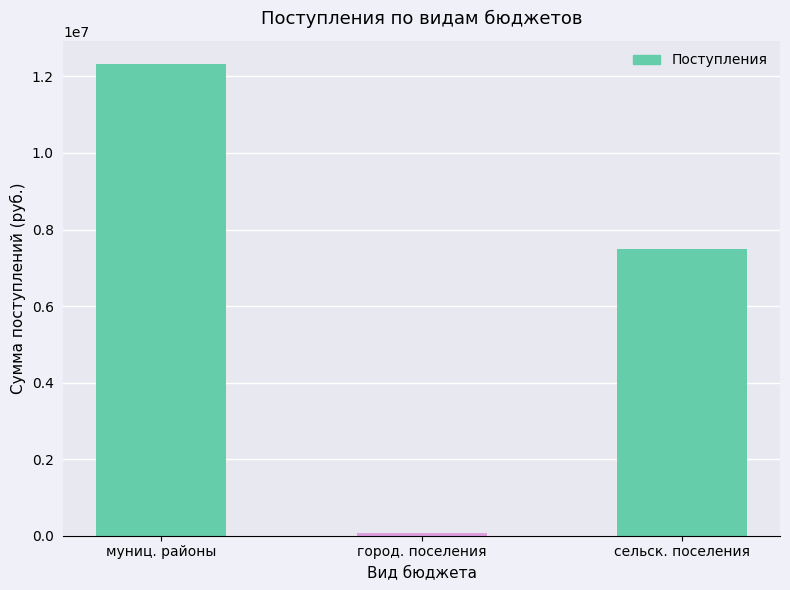

What is the label of the 3rd bar from the left?

сельск. поселения